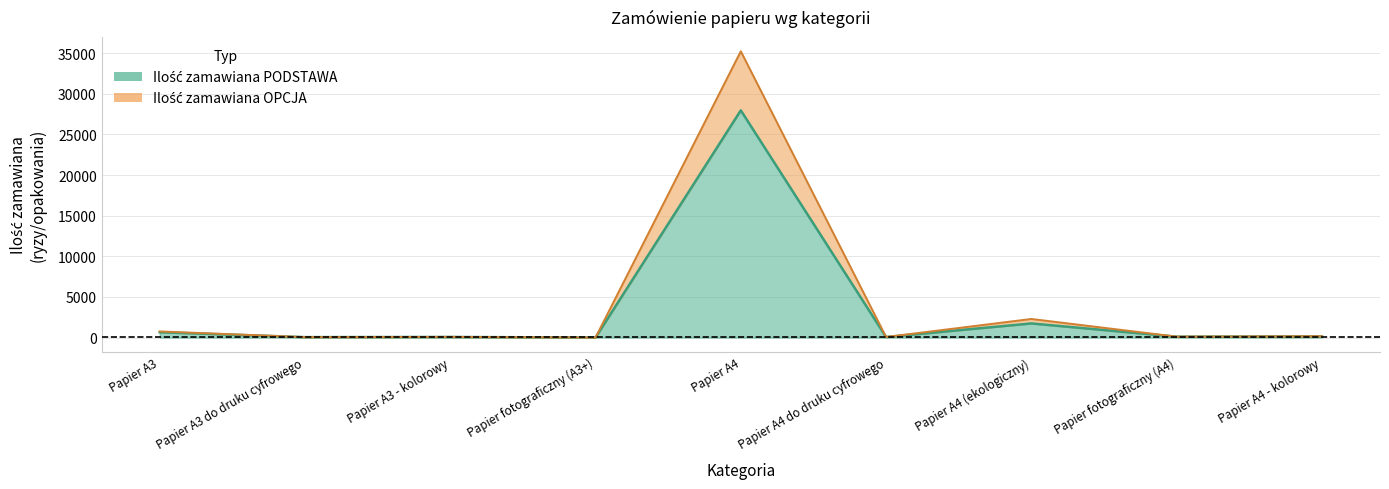

How many distinct data groups are displayed?

2